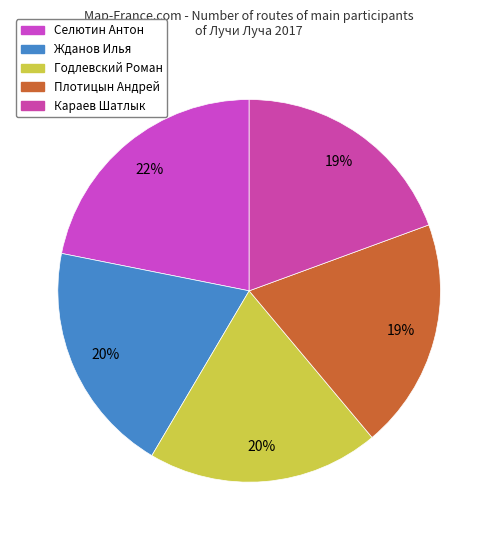

Count the number of slices in the pie.

5